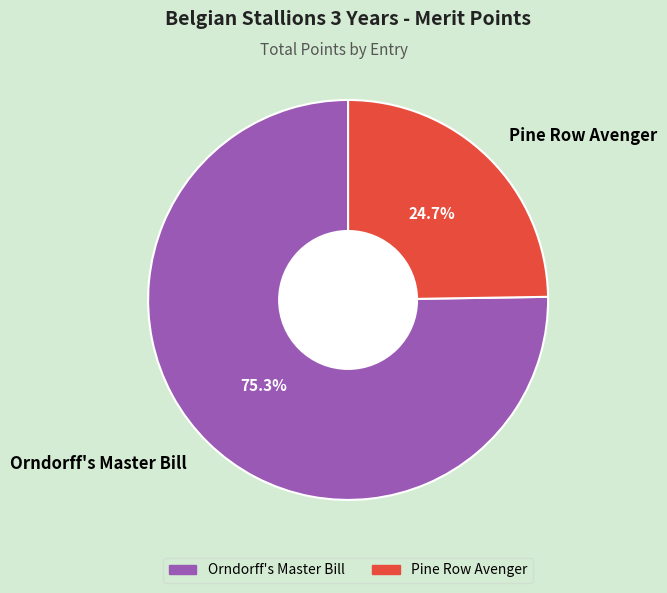

Is it true that Pine Row Avenger is 17% of the pie?

False